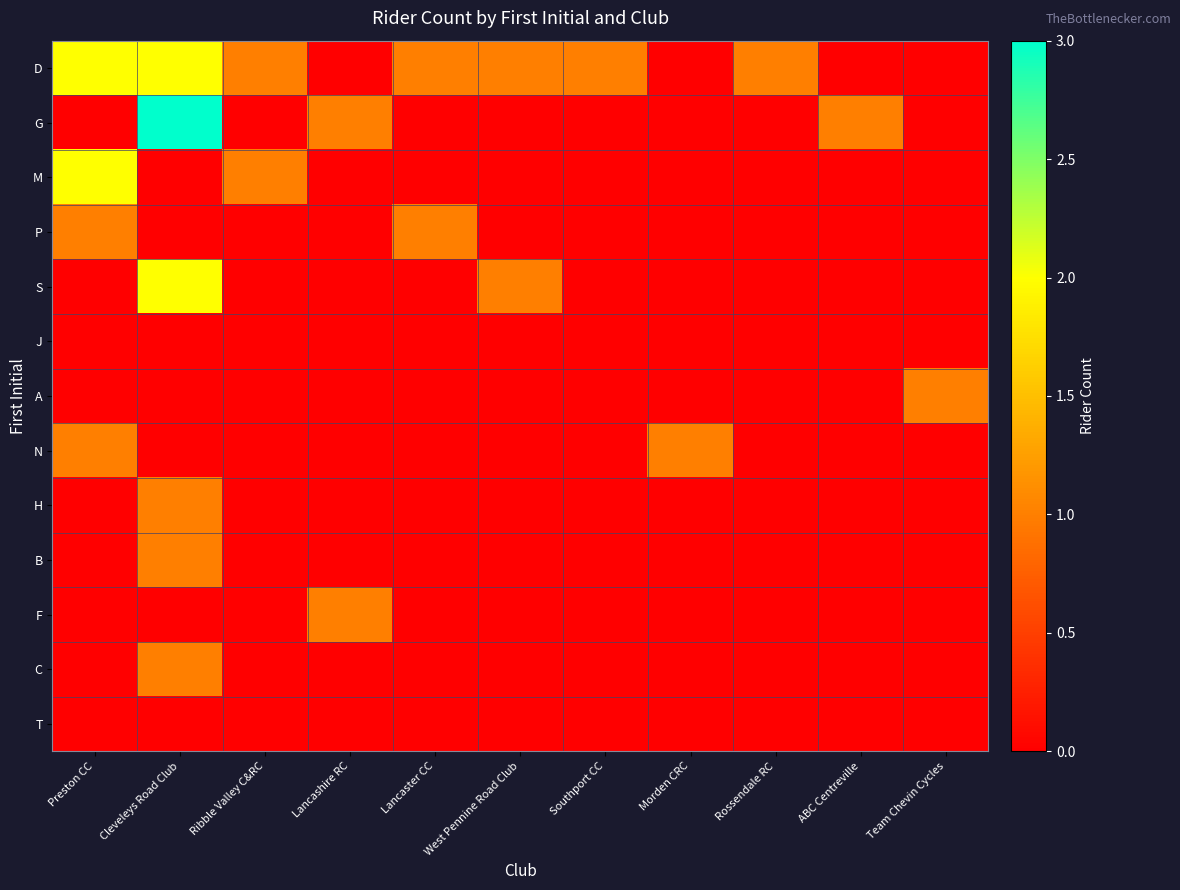

Reading left to right, what are all the values shown in this chart?

D: Preston CC=2	Cleveleys Road Club=2	Ribble Valley C&RC=1	Lancashire RC=0	Lancaster CC=1	West Pennine Road Club=1	Southport CC=1	Morden CRC=0	Rossendale RC=1	ABC Centreville=0	Team Chevin Cycles=0
G: Preston CC=0	Cleveleys Road Club=3	Ribble Valley C&RC=0	Lancashire RC=1	Lancaster CC=0	West Pennine Road Club=0	Southport CC=0	Morden CRC=0	Rossendale RC=0	ABC Centreville=1	Team Chevin Cycles=0
M: Preston CC=2	Cleveleys Road Club=0	Ribble Valley C&RC=1	Lancashire RC=0	Lancaster CC=0	West Pennine Road Club=0	Southport CC=0	Morden CRC=0	Rossendale RC=0	ABC Centreville=0	Team Chevin Cycles=0
P: Preston CC=1	Cleveleys Road Club=0	Ribble Valley C&RC=0	Lancashire RC=0	Lancaster CC=1	West Pennine Road Club=0	Southport CC=0	Morden CRC=0	Rossendale RC=0	ABC Centreville=0	Team Chevin Cycles=0
S: Preston CC=0	Cleveleys Road Club=2	Ribble Valley C&RC=0	Lancashire RC=0	Lancaster CC=0	West Pennine Road Club=1	Southport CC=0	Morden CRC=0	Rossendale RC=0	ABC Centreville=0	Team Chevin Cycles=0
J: Preston CC=0	Cleveleys Road Club=0	Ribble Valley C&RC=0	Lancashire RC=0	Lancaster CC=0	West Pennine Road Club=0	Southport CC=0	Morden CRC=0	Rossendale RC=0	ABC Centreville=0	Team Chevin Cycles=0
A: Preston CC=0	Cleveleys Road Club=0	Ribble Valley C&RC=0	Lancashire RC=0	Lancaster CC=0	West Pennine Road Club=0	Southport CC=0	Morden CRC=0	Rossendale RC=0	ABC Centreville=0	Team Chevin Cycles=1
N: Preston CC=1	Cleveleys Road Club=0	Ribble Valley C&RC=0	Lancashire RC=0	Lancaster CC=0	West Pennine Road Club=0	Southport CC=0	Morden CRC=1	Rossendale RC=0	ABC Centreville=0	Team Chevin Cycles=0
H: Preston CC=0	Cleveleys Road Club=1	Ribble Valley C&RC=0	Lancashire RC=0	Lancaster CC=0	West Pennine Road Club=0	Southport CC=0	Morden CRC=0	Rossendale RC=0	ABC Centreville=0	Team Chevin Cycles=0
B: Preston CC=0	Cleveleys Road Club=1	Ribble Valley C&RC=0	Lancashire RC=0	Lancaster CC=0	West Pennine Road Club=0	Southport CC=0	Morden CRC=0	Rossendale RC=0	ABC Centreville=0	Team Chevin Cycles=0
F: Preston CC=0	Cleveleys Road Club=0	Ribble Valley C&RC=0	Lancashire RC=1	Lancaster CC=0	West Pennine Road Club=0	Southport CC=0	Morden CRC=0	Rossendale RC=0	ABC Centreville=0	Team Chevin Cycles=0
C: Preston CC=0	Cleveleys Road Club=1	Ribble Valley C&RC=0	Lancashire RC=0	Lancaster CC=0	West Pennine Road Club=0	Southport CC=0	Morden CRC=0	Rossendale RC=0	ABC Centreville=0	Team Chevin Cycles=0
T: Preston CC=0	Cleveleys Road Club=0	Ribble Valley C&RC=0	Lancashire RC=0	Lancaster CC=0	West Pennine Road Club=0	Southport CC=0	Morden CRC=0	Rossendale RC=0	ABC Centreville=0	Team Chevin Cycles=0